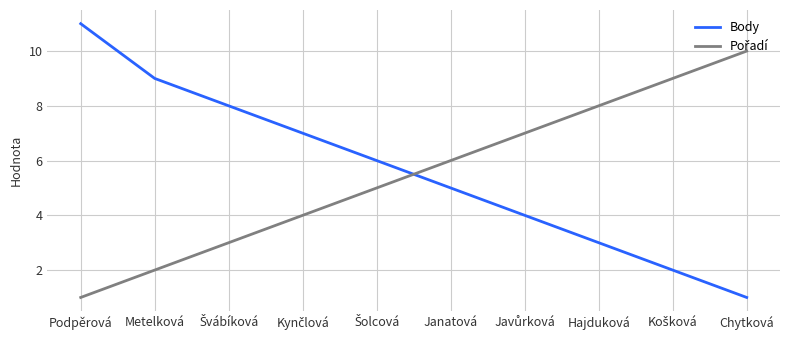

What is the difference between the maximum and minimum values in the Body series?

10